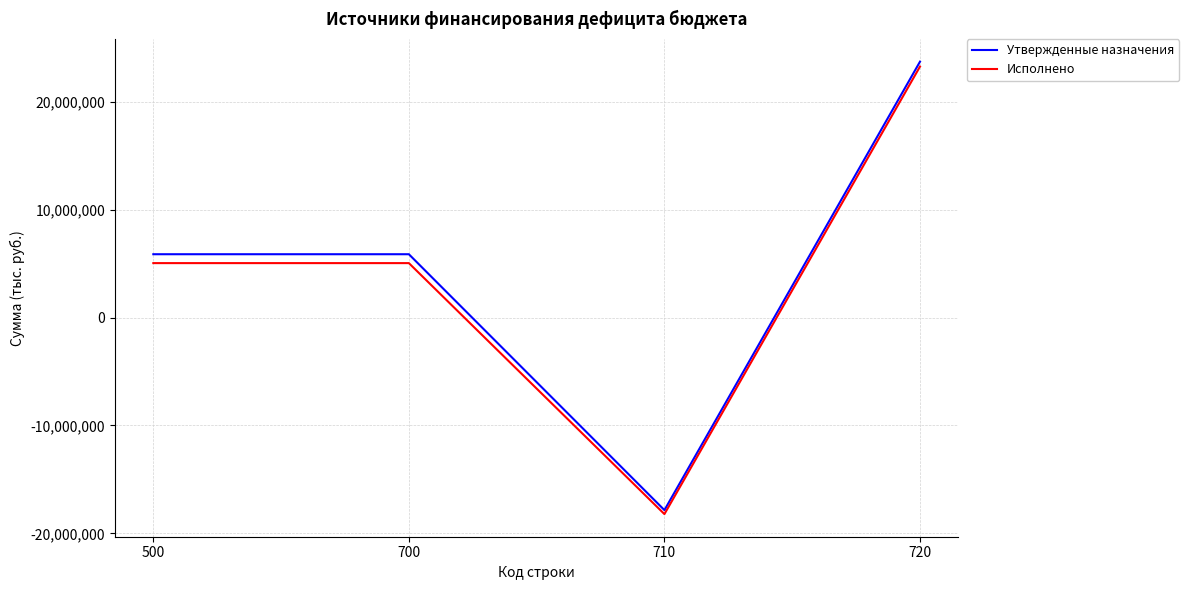

Reading left to right, extract all data points from this chart.

Утвержденные назначения: 500=5869100.0	700=5869100.0	710=-17848200.0	720=23717300.0
Исполнено: 500=5045298.5	700=5045298.5	710=-18218005.4	720=23263303.9